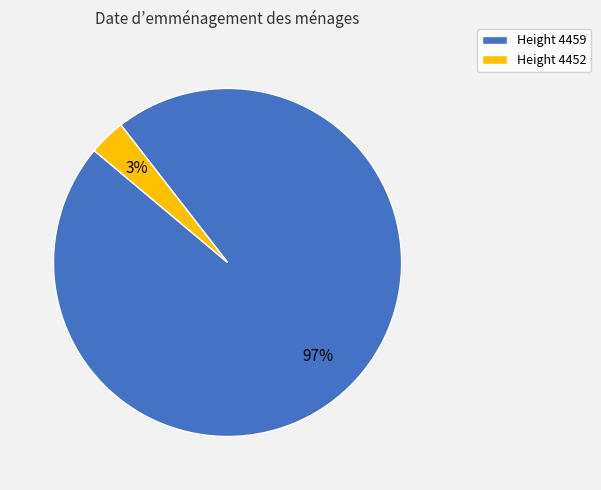

To the nearest percent, what is the average slice percentage?

50%